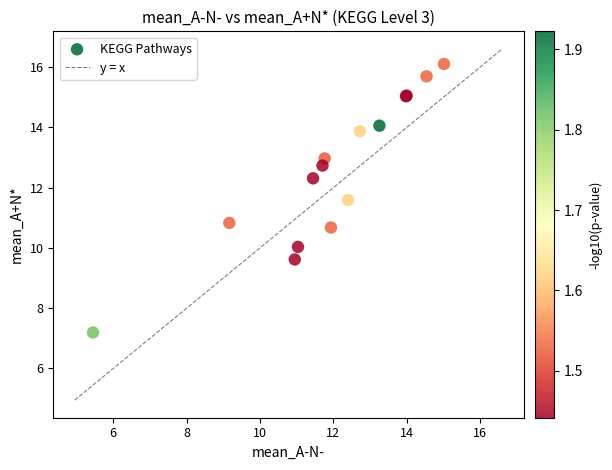

What Y value in the scatter plot is closest to 11?

10.8